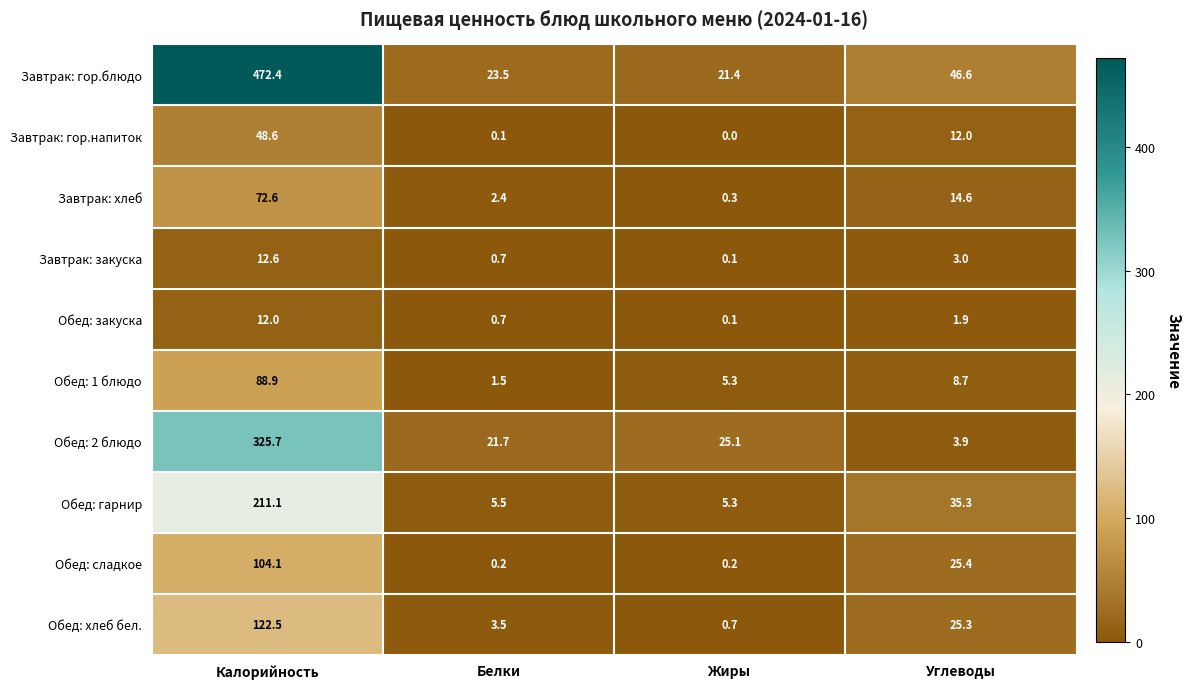

Which category has the lowest value across all series?

Жиры